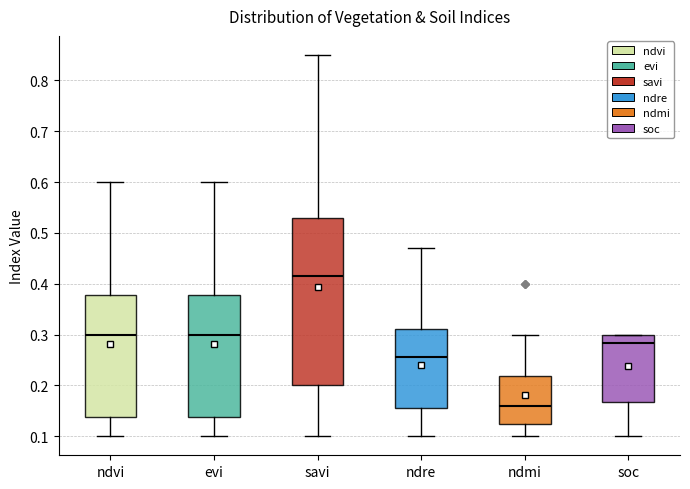

Reading left to right, transcribe this box plot: for each box, give where its median line is, the range the box spans, and where its two whiskers end, as read against the y-axis. The values are not printed on the chart, so give them approximately, as read against the axis.

ndvi: median 0.30, box 0.14 to 0.38, whiskers 0.10 to 0.60
evi: median 0.30, box 0.14 to 0.38, whiskers 0.10 to 0.60
savi: median 0.42, box 0.20 to 0.53, whiskers 0.10 to 0.85
ndre: median 0.26, box 0.16 to 0.31, whiskers 0.10 to 0.47
ndmi: median 0.16, box 0.13 to 0.22, whiskers 0.10 to 0.30
soc: median 0.28, box 0.17 to 0.30, whiskers 0.10 to 0.30